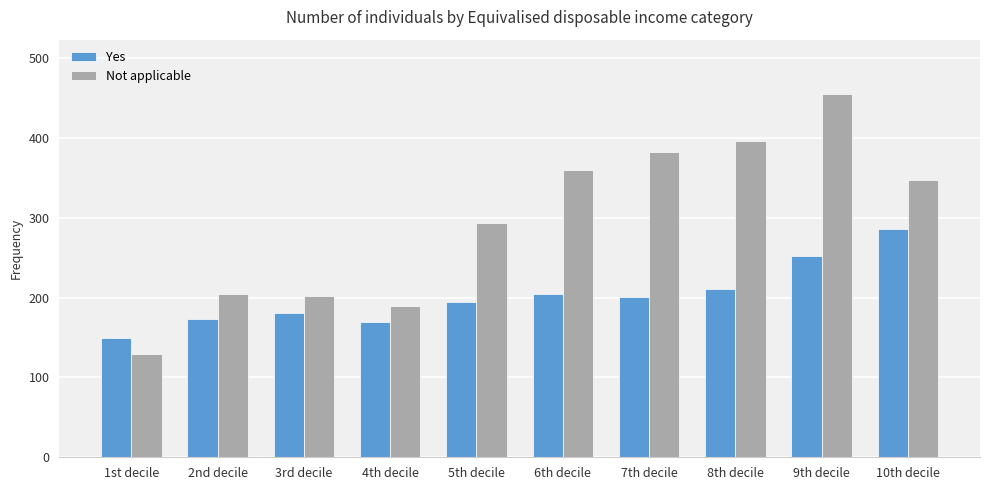

How many categories are shown in the chart?

10